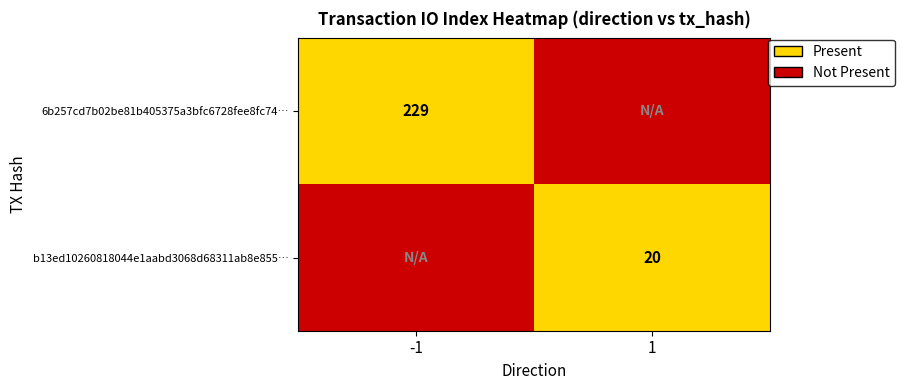

True or false: b13ed10260818044e1aabd3068d68311ab8e855… has a value of 20 at 1.

True